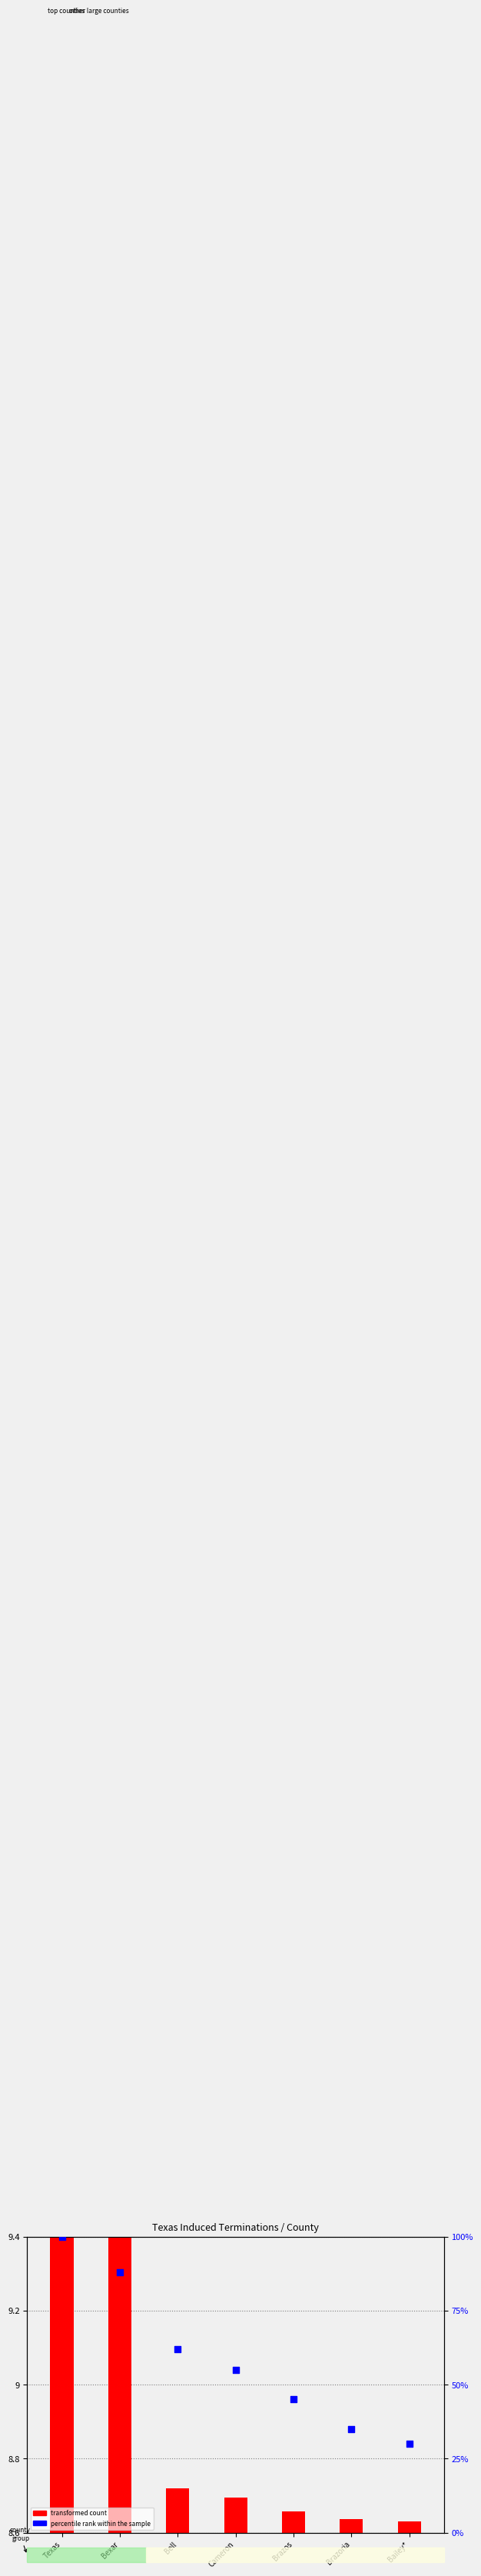

Which has a higher value, Brazos or Bailey*?

Brazos